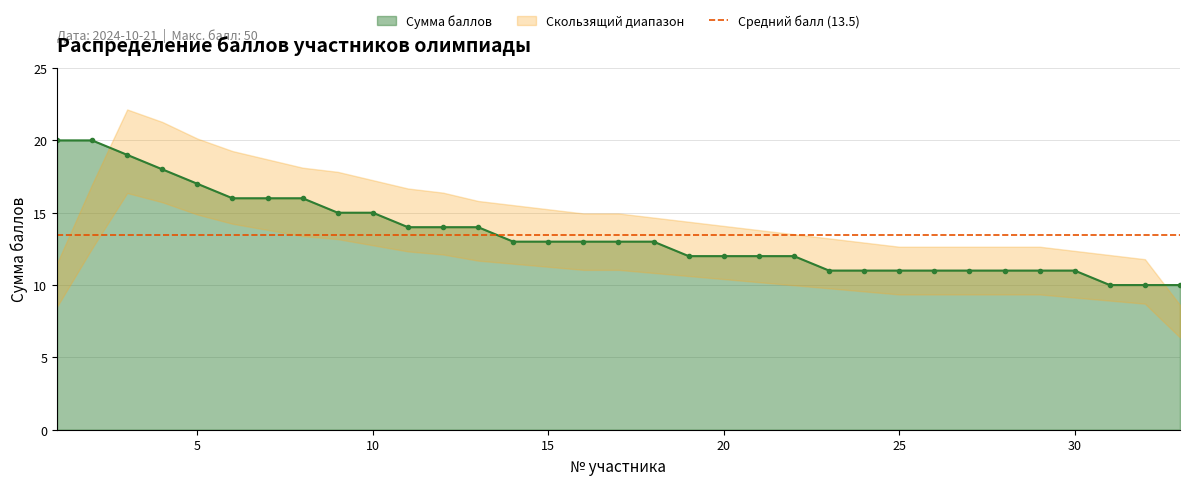

Reading left to right, list all the values displayed in this chart.

1=20	2=20	3=19	4=18	5=17	6=16	7=16	8=16	9=15	10=15	11=14	12=14	13=14	14=13	15=13	16=13	17=13	18=13	19=12	20=12	21=12	22=12	23=11	24=11	25=11	26=11	27=11	28=11	29=11	30=11	31=10	32=10	33=10